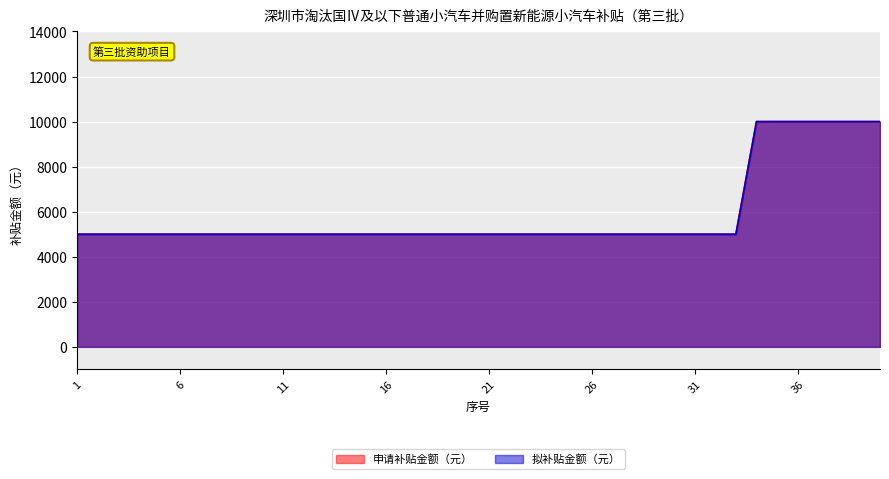

True or false: 拟补贴金额（元） has more than 2 points higher than both neighbors.

False